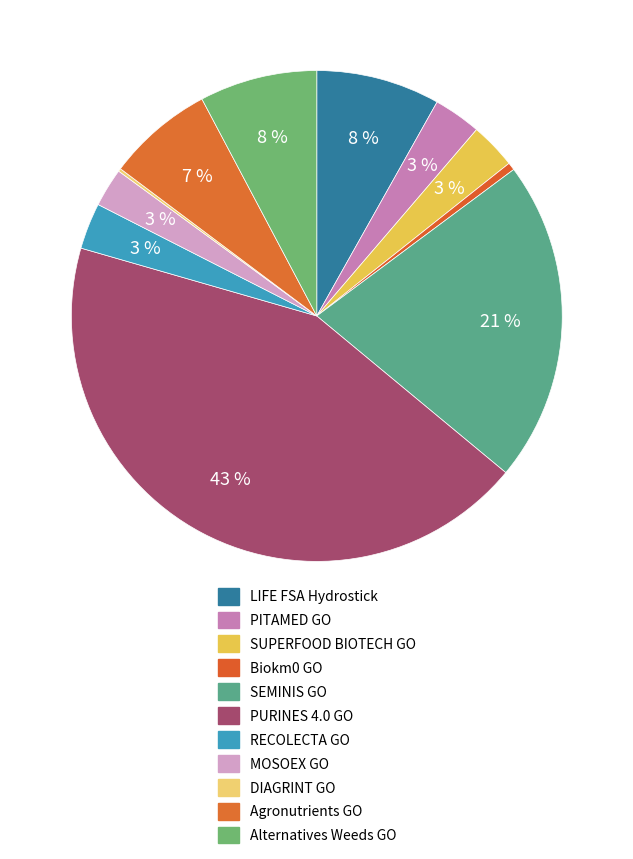

To the nearest percent, what is the difference between the SEMINIS GO and PITAMED GO slice percentages?

18%